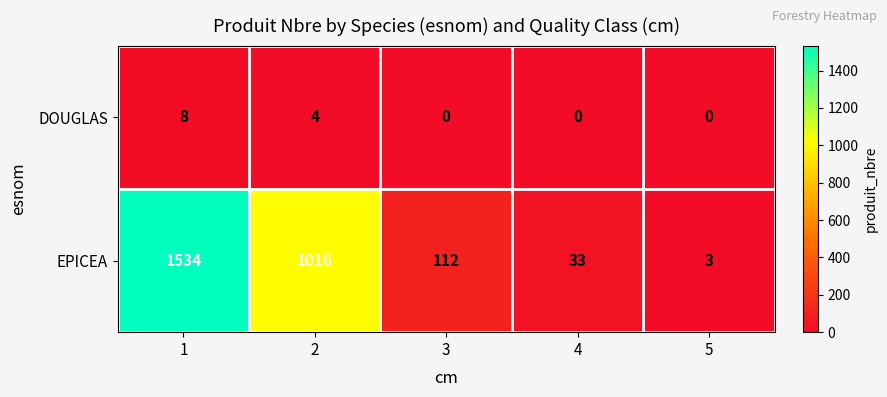

The DOUGLAS series shows 3 at 5. True or false?

False